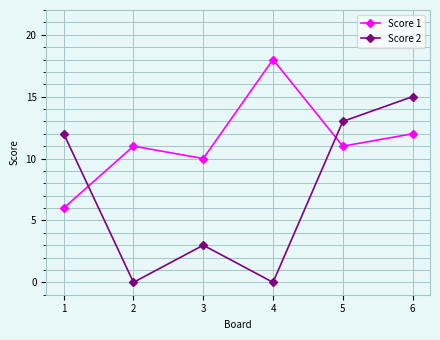

List the series in order of their peak value, lowest first.

Score 2, Score 1